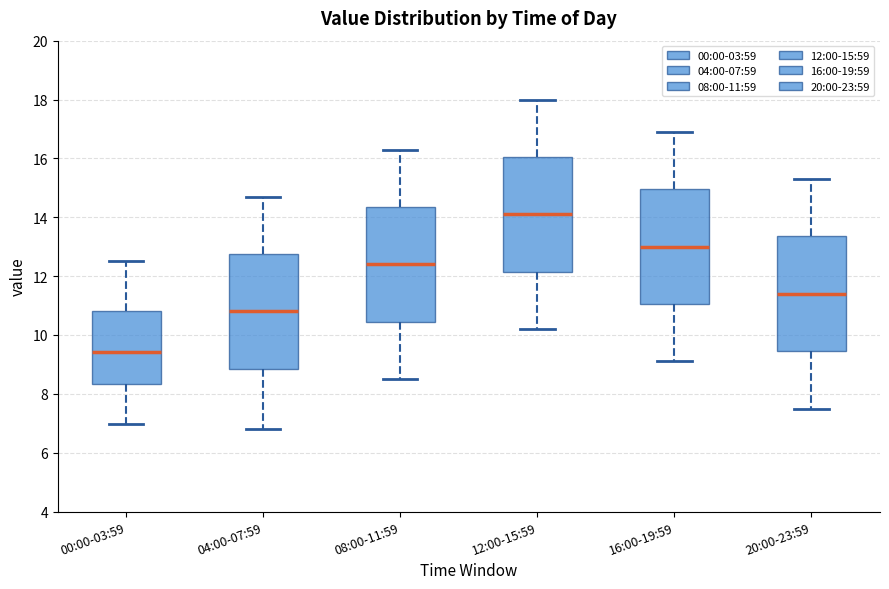

Where is the upper edge of the box for 20:00-23:59 on the y-axis? The values are not printed on the chart, so give them approximately, as read against the axis.

13.4